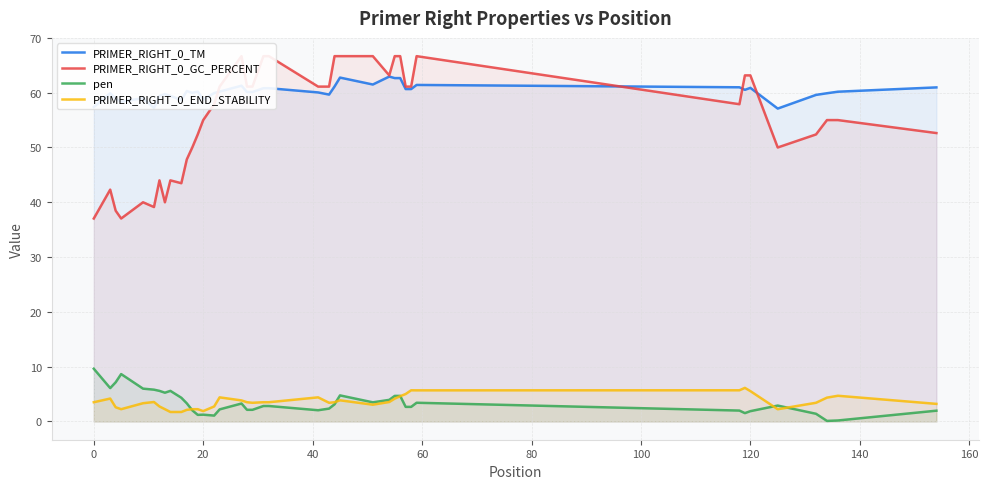

True or false: PRIMER_RIGHT_0_GC_PERCENT and pen cross at least once.

False